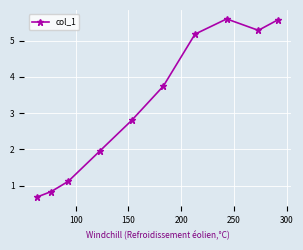

What is the value of the 3rd point from the left?

1.1